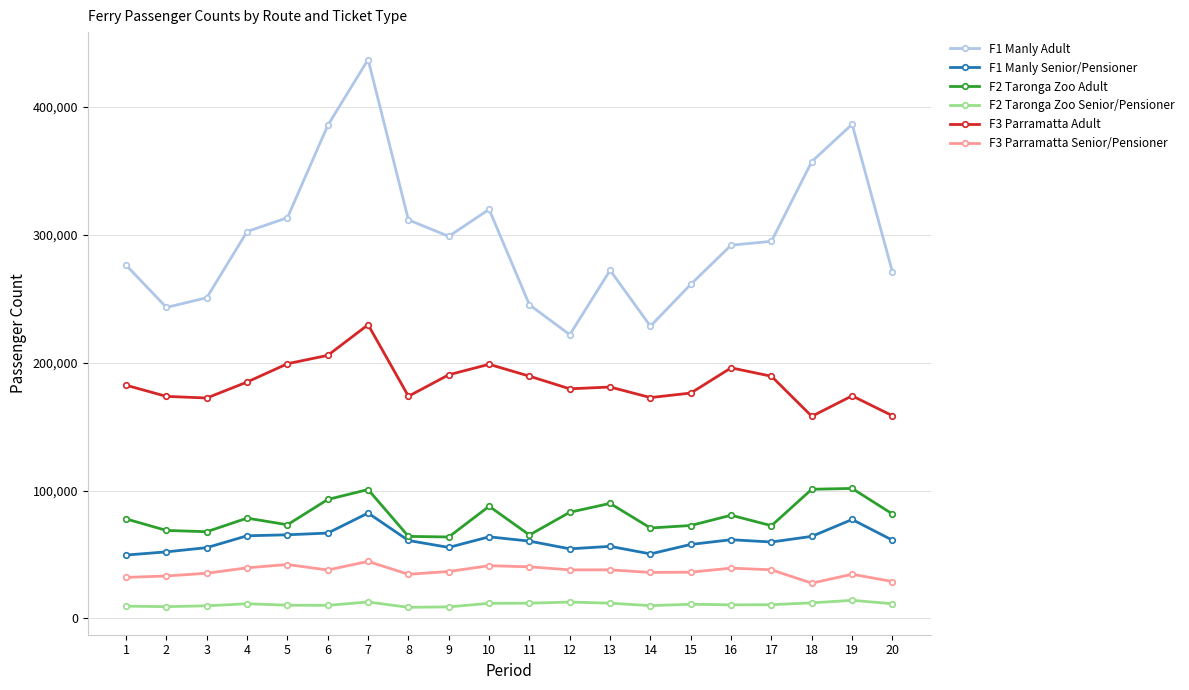

What is the difference between the F3 Parramatta Senior/Pensioner values at 15 and 16?

3135